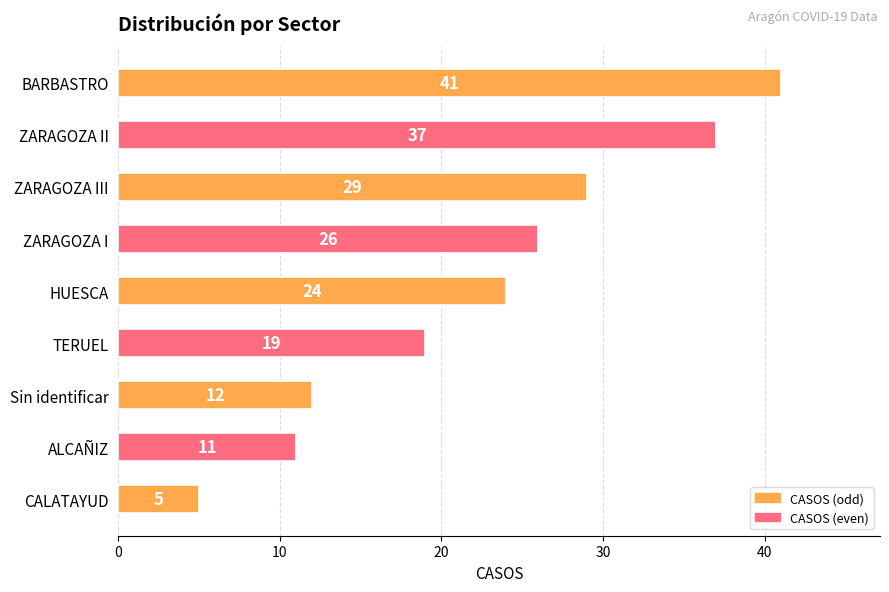

What is the sum of all values?

204